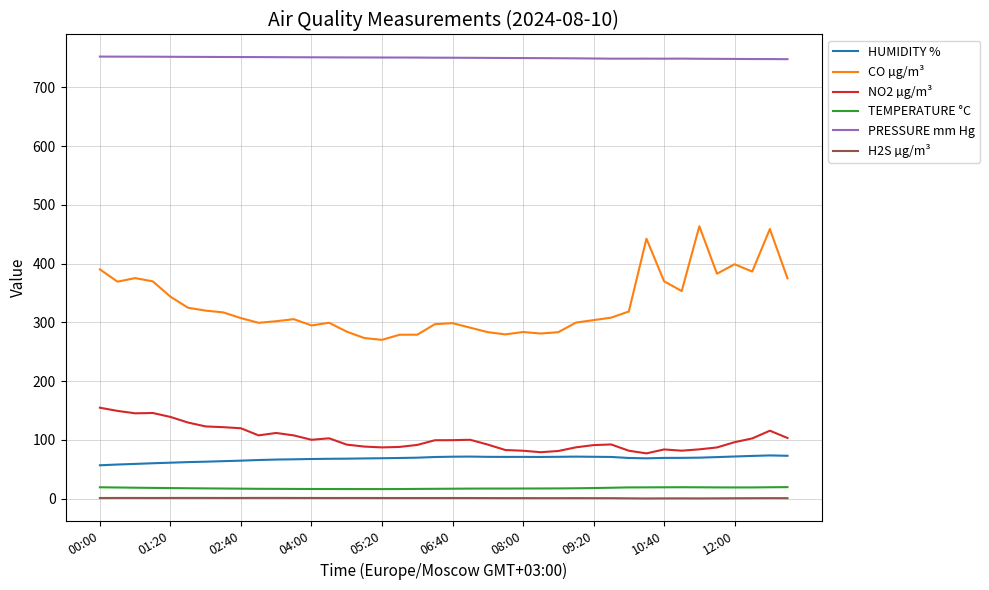

Is this an area chart (filled region under the line)?

No